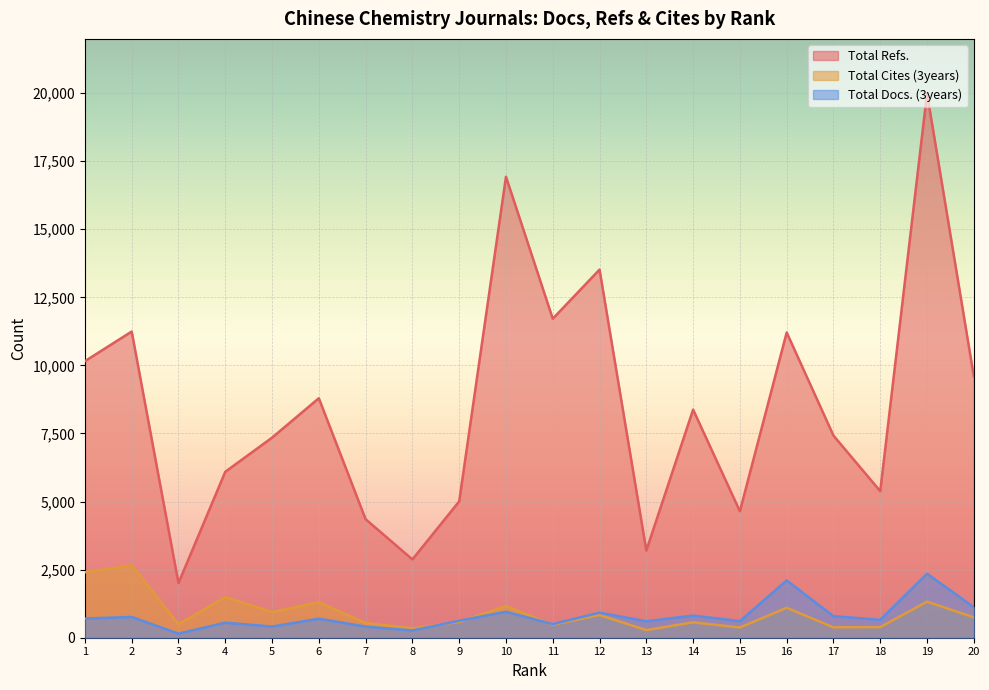

In Total Docs. (3years), how many points are lower than both neighbors (excluding endpoints)?

7